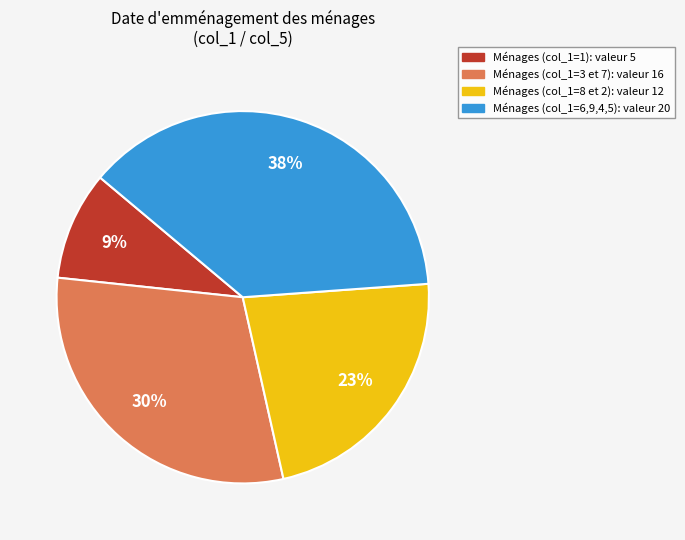

How many slices are in this pie chart?

4